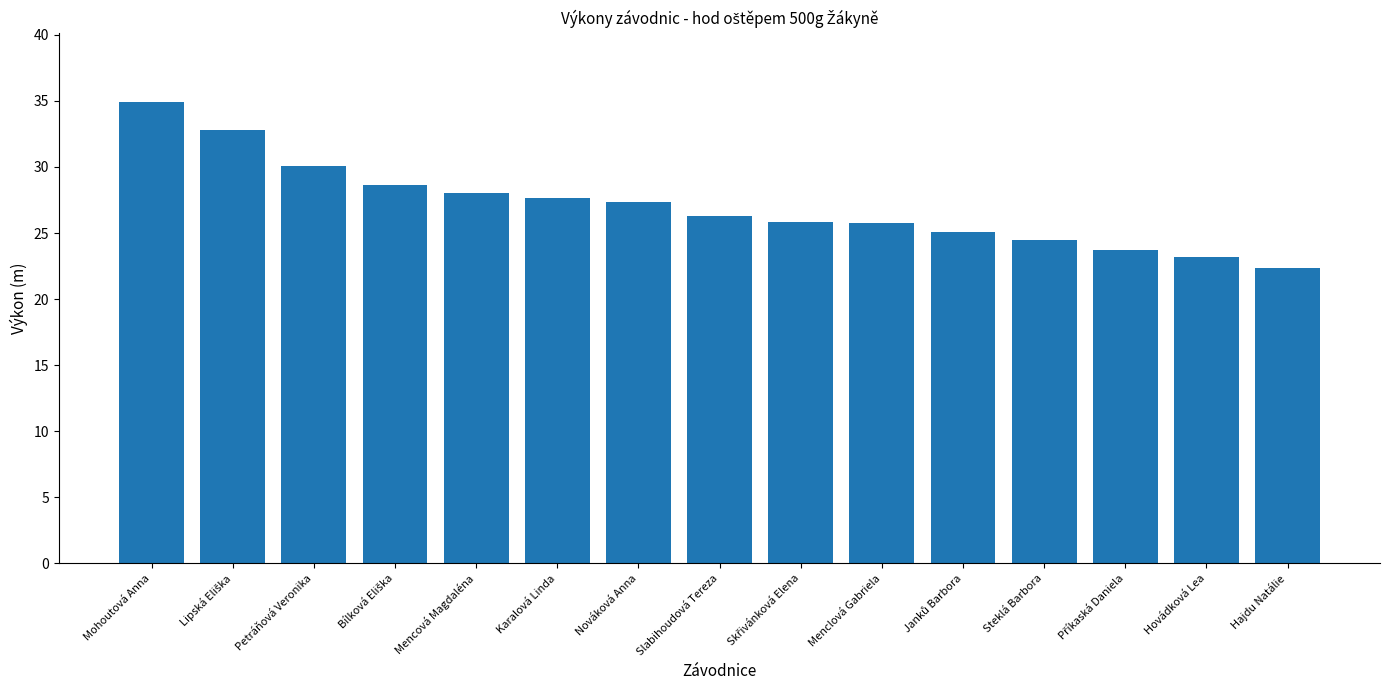

What is the smallest value displayed?

22.4